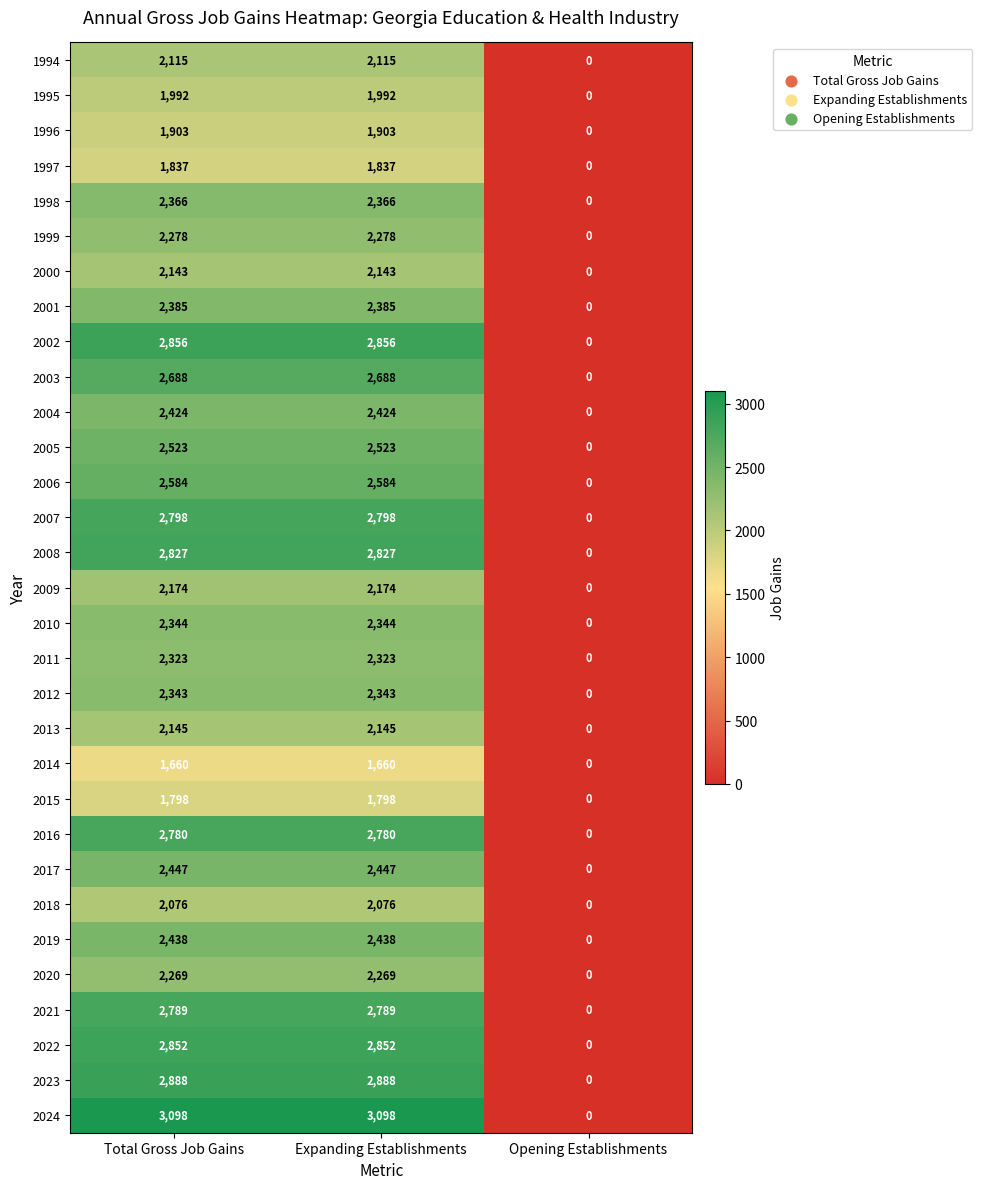

What is the average value of the 2003 series?

1792